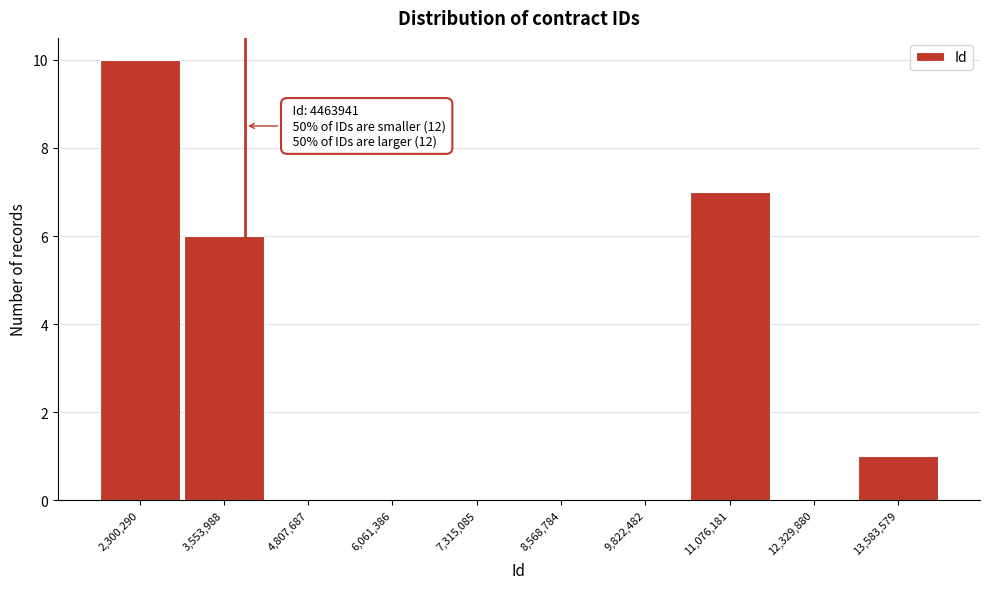

Reading left to right, extract all data points from this chart.

2,300,290=10	3,553,988=6	4,807,687=0	6,061,386=0	7,315,085=0	8,568,784=0	9,822,482=0	11,076,181=7	12,329,880=0	13,583,579=1